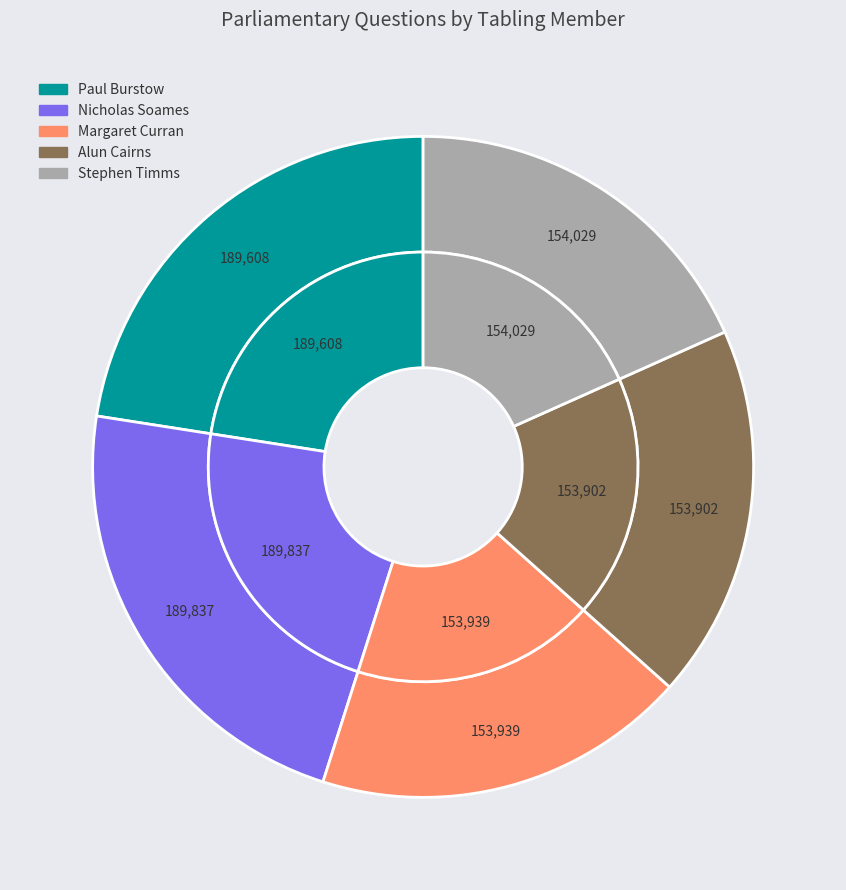

Does any single category account for the majority?

No